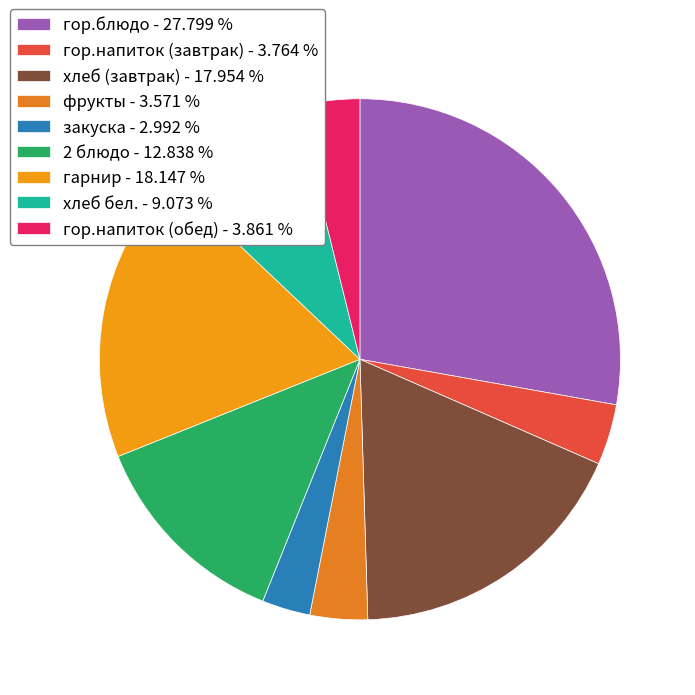

To the nearest percent, what portion does гор.блюдо represent?

28%